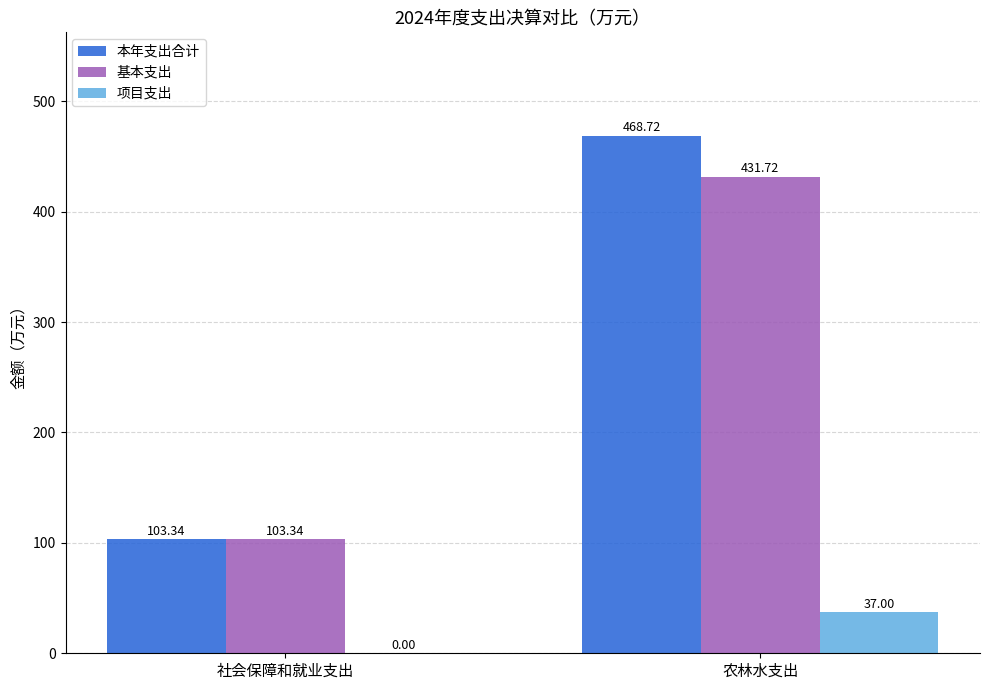

At which label is 本年支出合计 closest to 286?

社会保障和就业支出